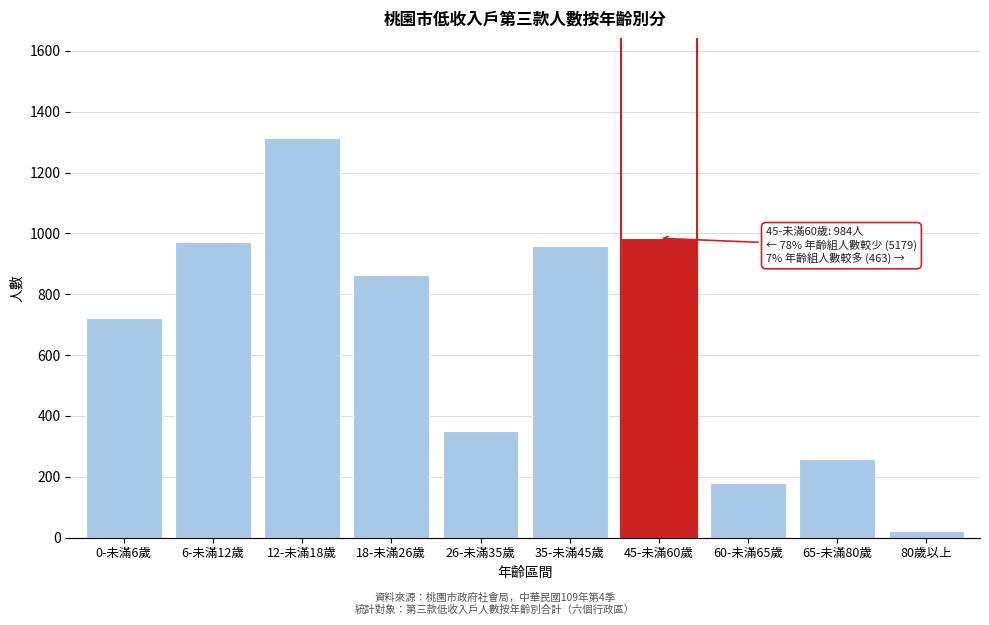

Reading left to right, list all the values displayed in this chart.

0-未滿6歲=721	6-未滿12歲=973	12-未滿18歲=1314	18-未滿26歲=862	26-未滿35歲=350	35-未滿45歲=959	45-未滿60歲=984	60-未滿65歲=181	65-未滿80歲=260	80歲以上=22